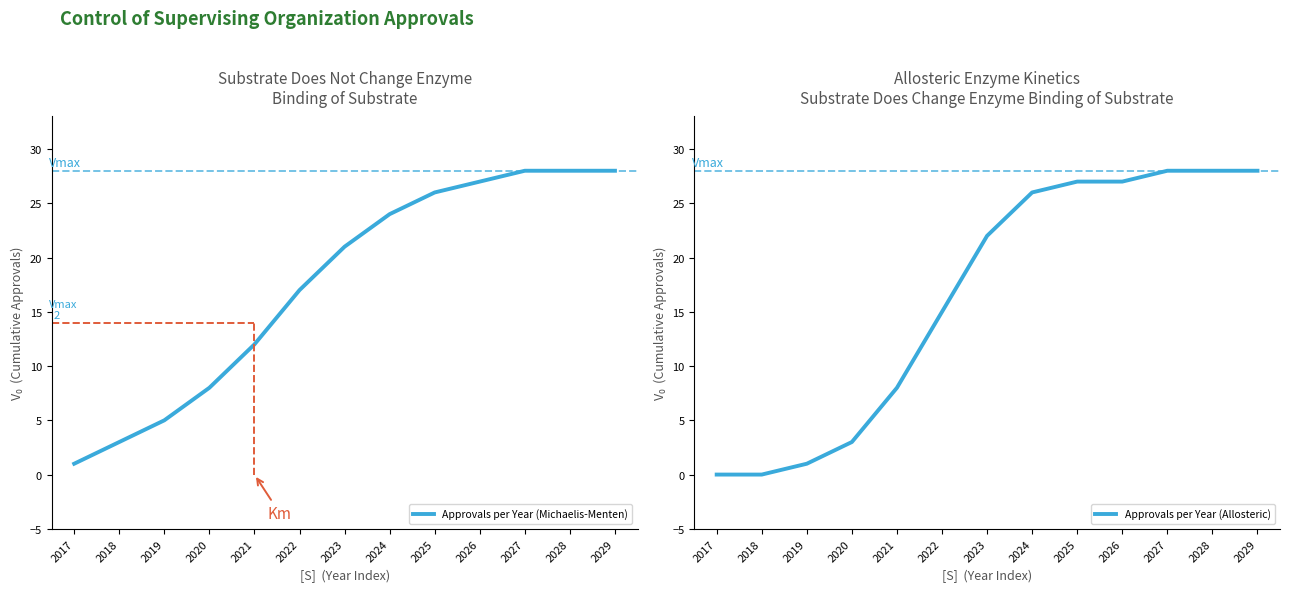

How many times do Approvals per Year (Allosteric) and Approvals per Year (Michaelis-Menten) cross each other?

1